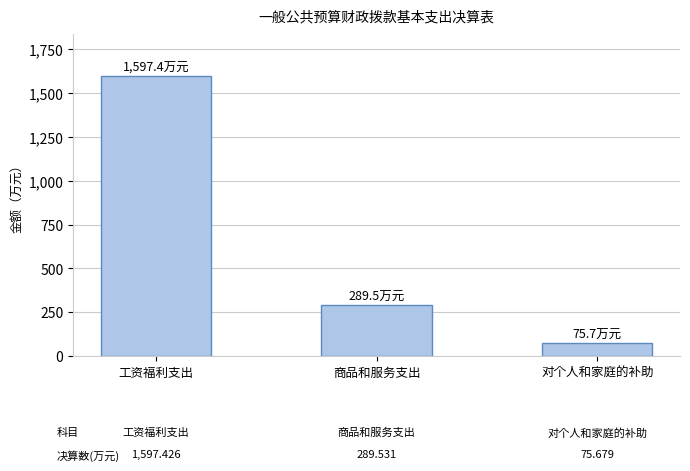

What is the difference between the values at 工资福利支出 and 对个人和家庭的补助?

1521.7